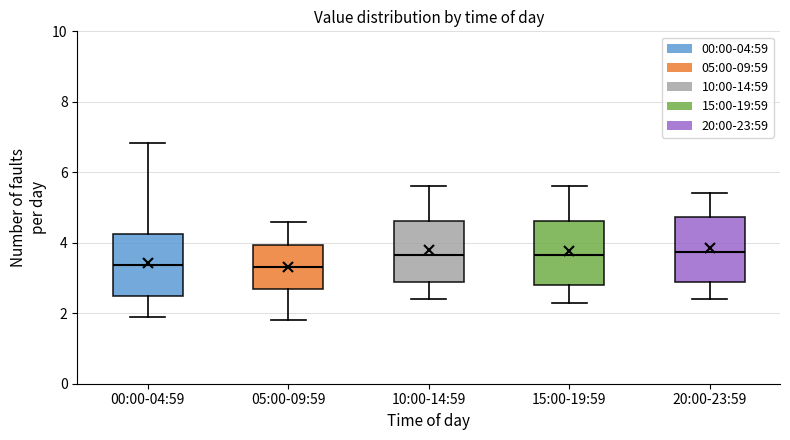

Reading left to right, read every box against the y-axis: the position of its median line, the range the box covers, and the ends of its whiskers. The values are not printed on the chart, so give them approximately, as read against the axis.

00:00-04:59: median 3.4, box 2.6 to 4.2, whiskers 2.0 to 6.8
05:00-09:59: median 3.4, box 2.6 to 4.0, whiskers 1.8 to 4.6
10:00-14:59: median 3.6, box 3.0 to 4.6, whiskers 2.4 to 5.6
15:00-19:59: median 3.6, box 2.8 to 4.6, whiskers 2.4 to 5.6
20:00-23:59: median 3.8, box 3.0 to 4.8, whiskers 2.4 to 5.4